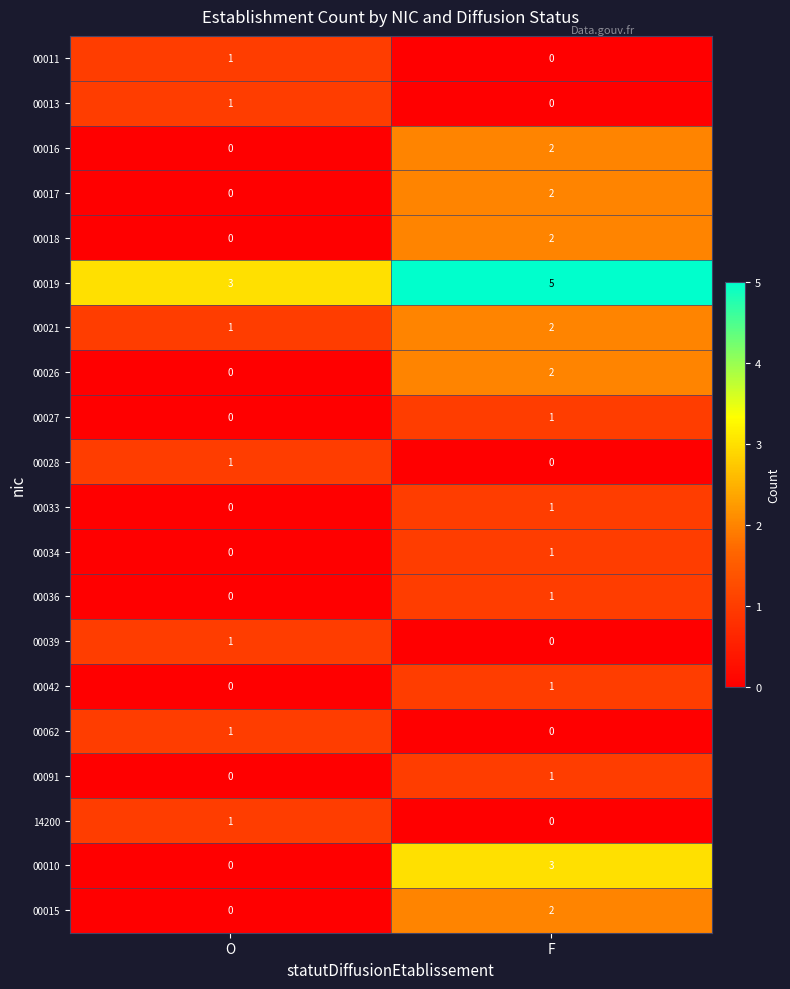

The 00026 series shows 2 at F. True or false?

True